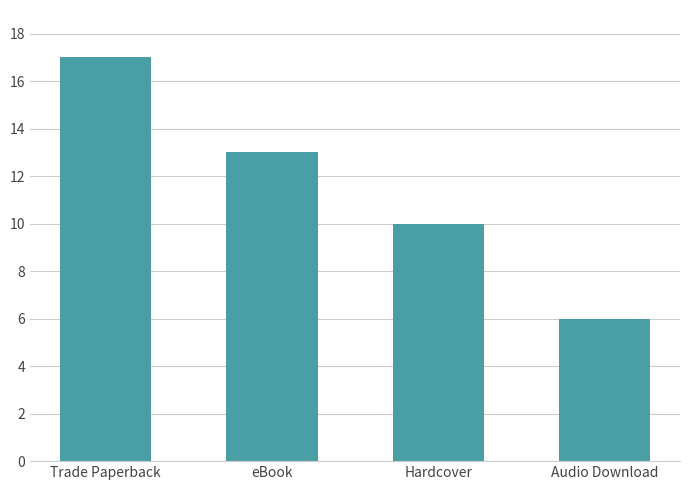

Does the chart contain stacked bars?

No